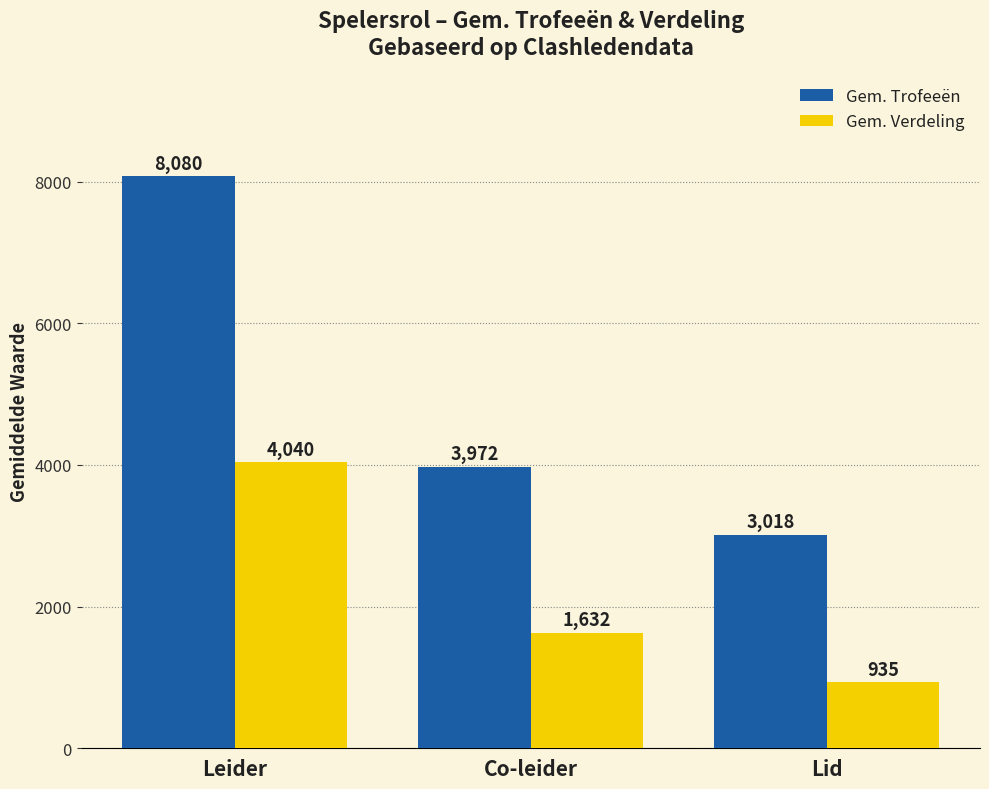

Reading left to right, transcribe all the data shown in this chart.

Gem. Trofeeën: 8080	3972	3018
Gem. Verdeling: 4040	1632	935